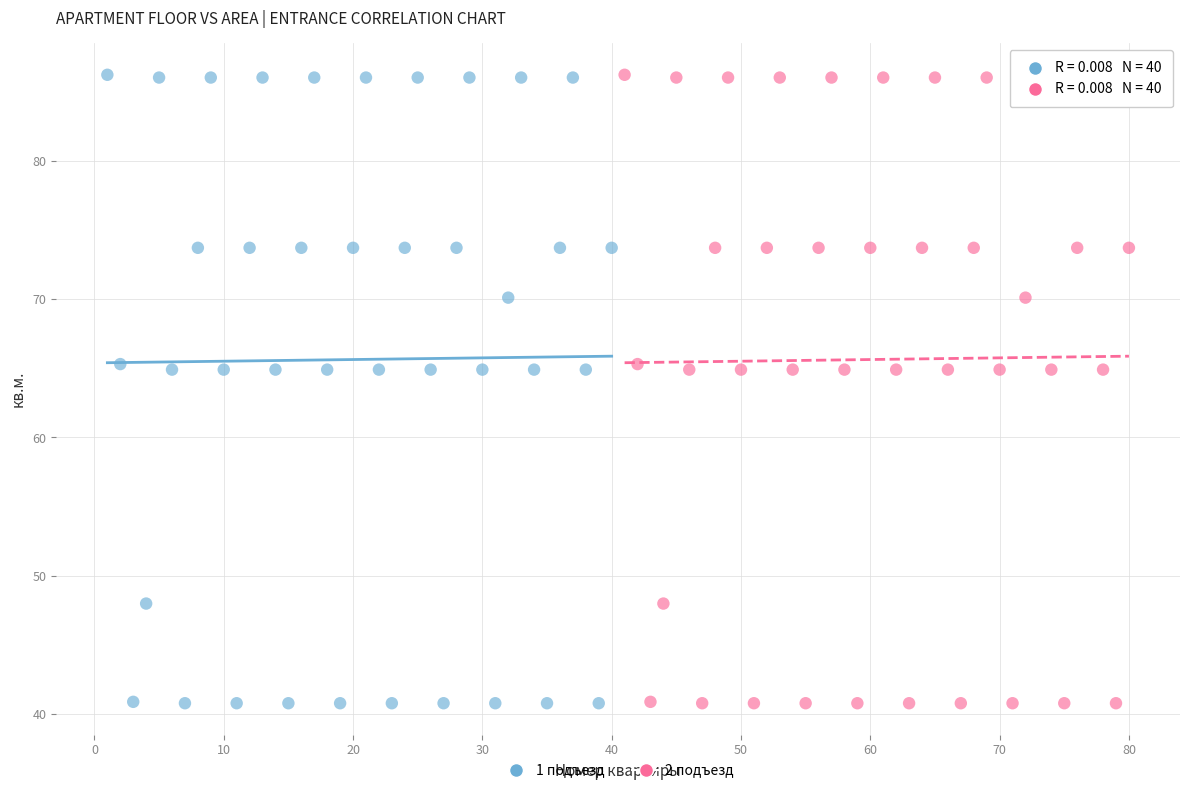

What are all the series names shown in the legend?

1 подъезд, 2 подъезд